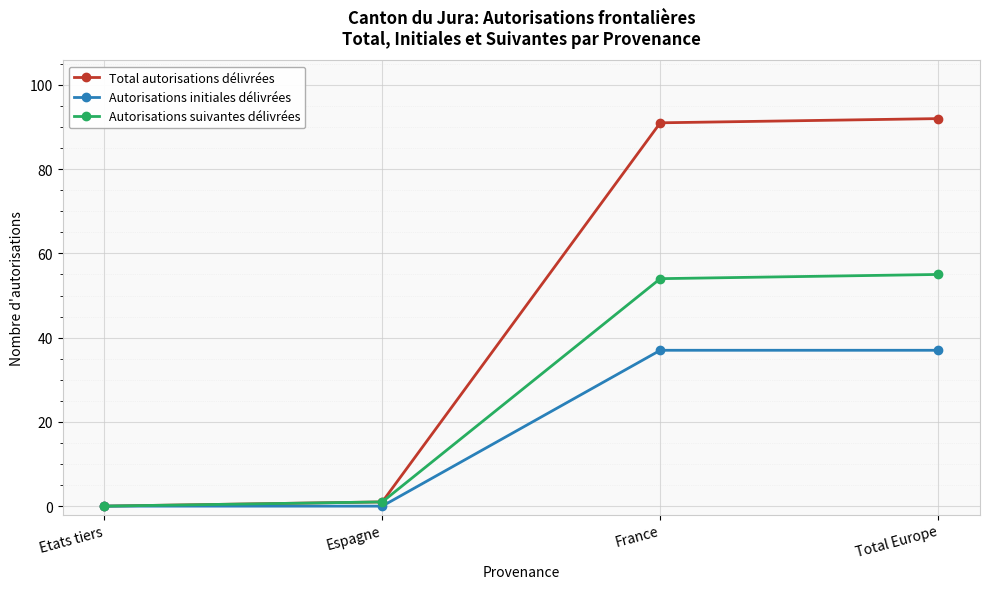

Is it true that Autorisations suivantes délivrées equals 0 at Etats tiers?

True